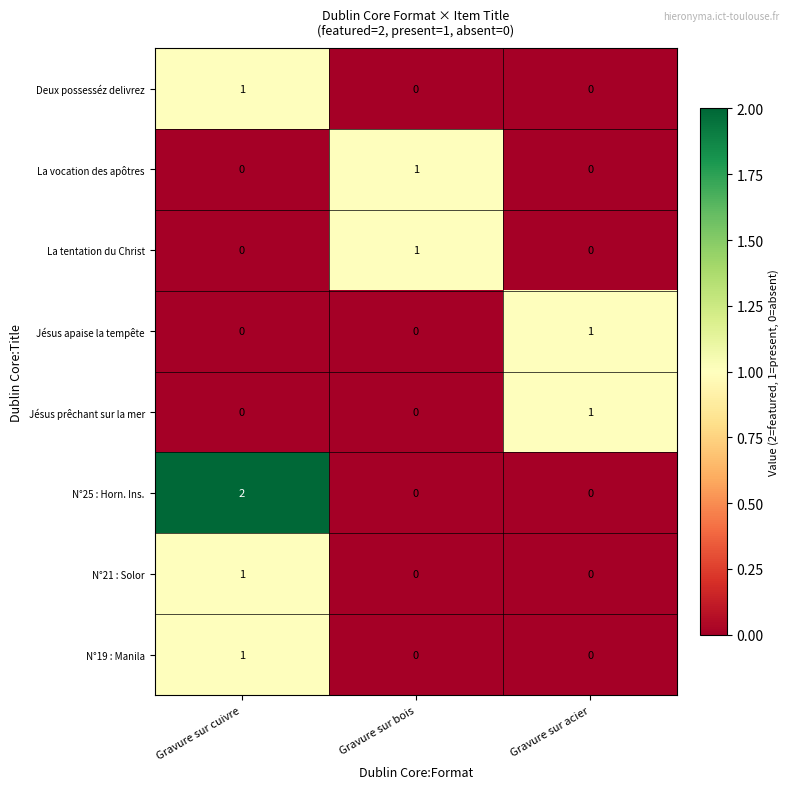

At which category is the sum across all series the highest?

Gravure sur cuivre